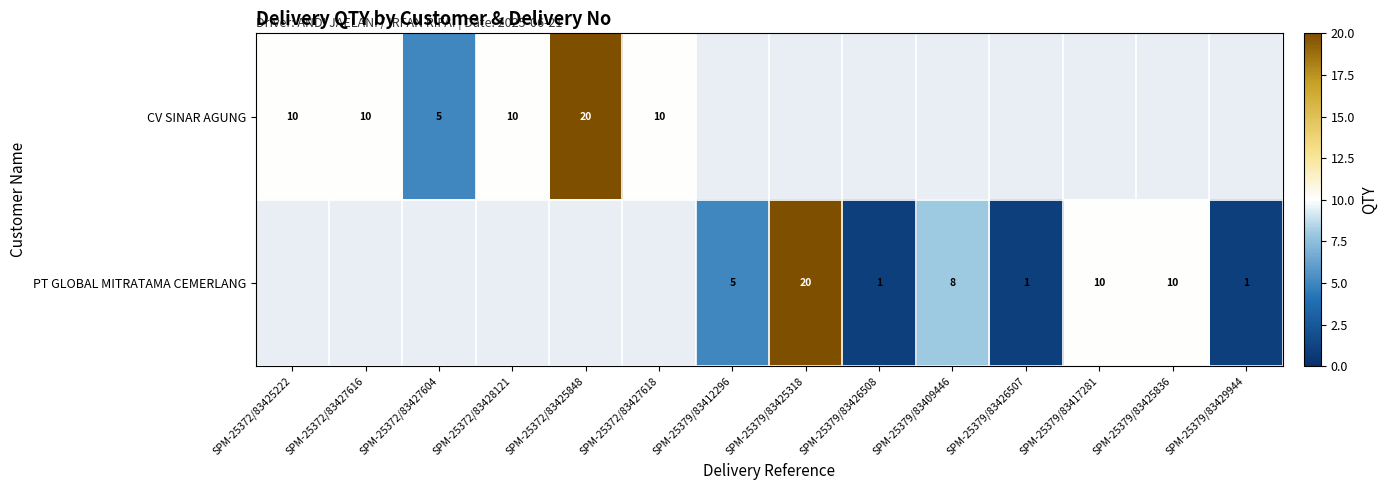

Between SPM-25379/83417281 and SPM-25379/83425836, which is larger?

SPM-25379/83425836